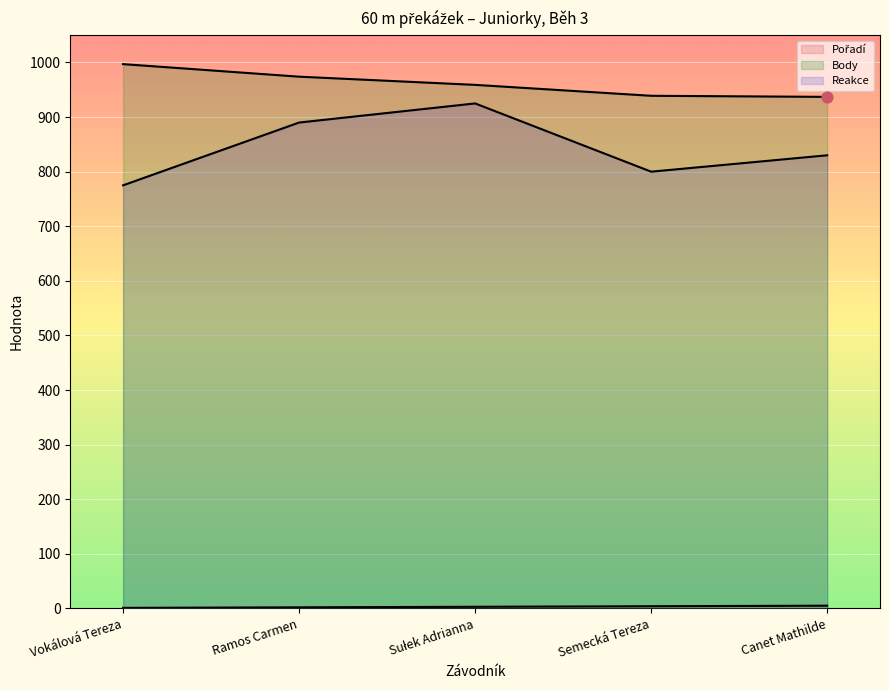

What is the total value across all series at Canet Mathilde?

1772